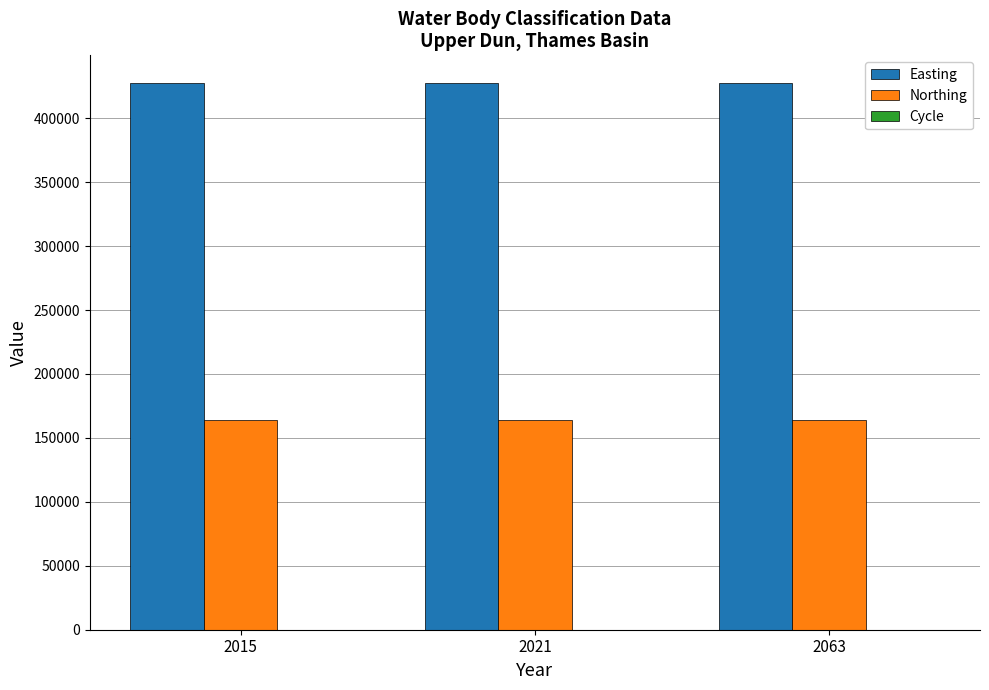

Are the bars grouped side by side (vs. stacked)?

Yes